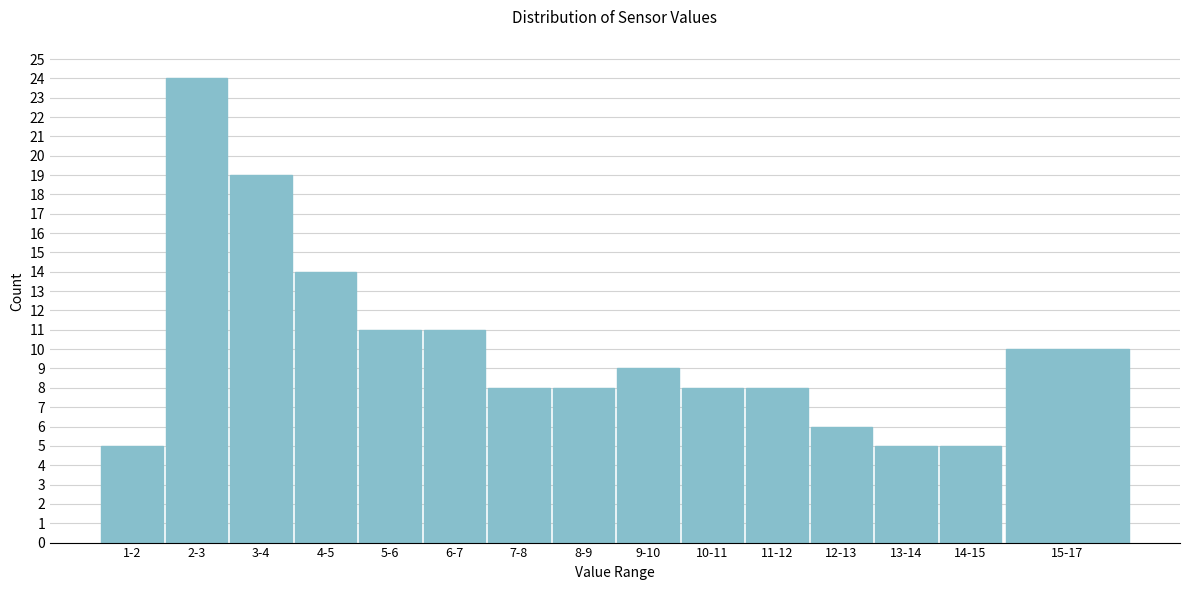

Reading left to right, list all the values displayed in this chart.

5	24	19	14	11	11	8	8	9	8	8	6	5	5	10